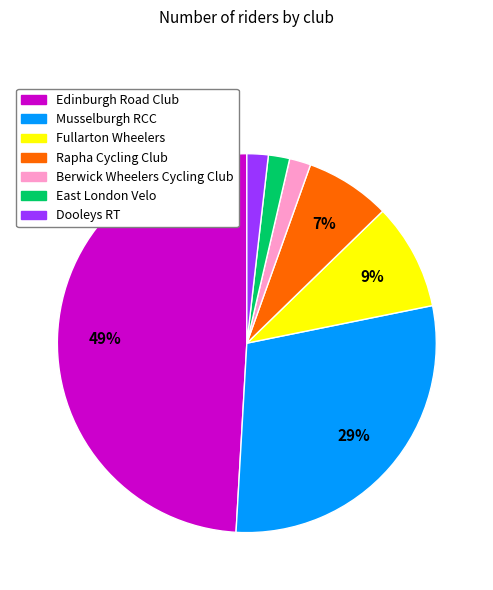

Does Berwick Wheelers Cycling Club represent more than half of the total?

No